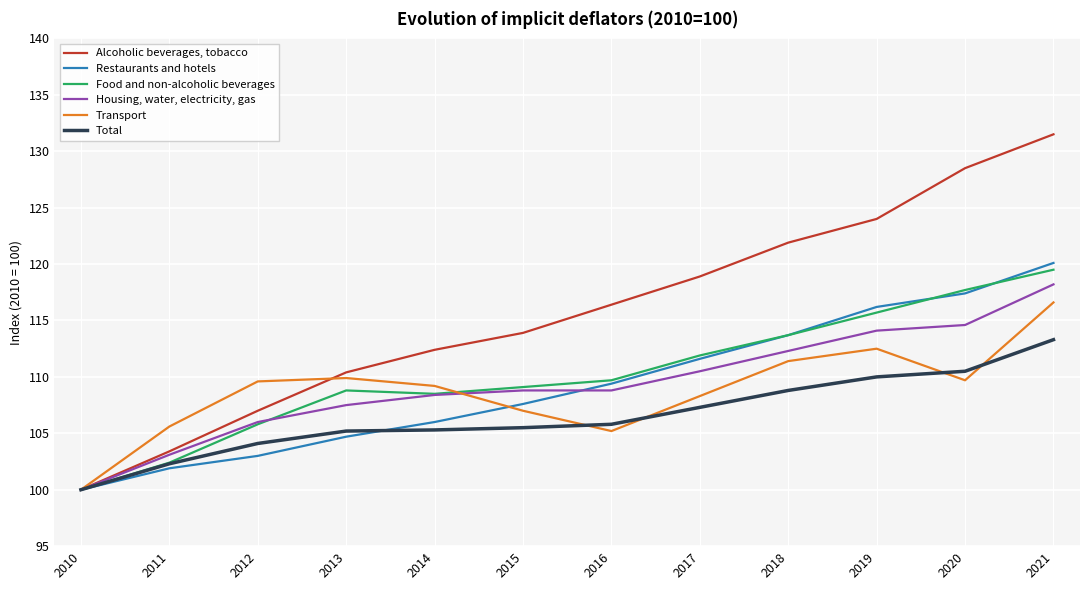

What are all the series names shown in the legend?

Alcoholic beverages, tobacco, Restaurants and hotels, Food and non-alcoholic beverages, Housing, water, electricity, gas, Transport, Total